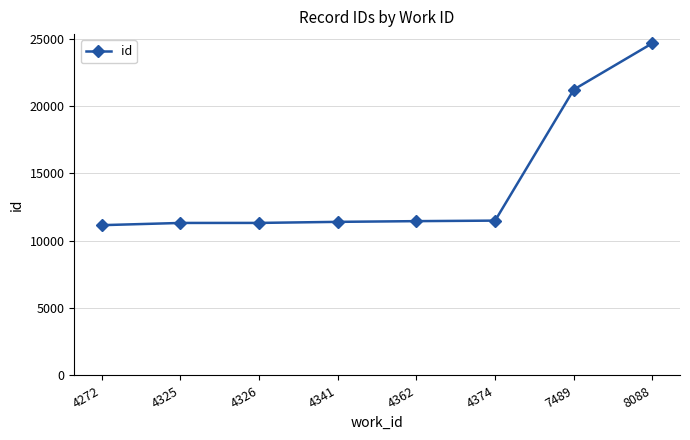

How many values are below 11459?

4